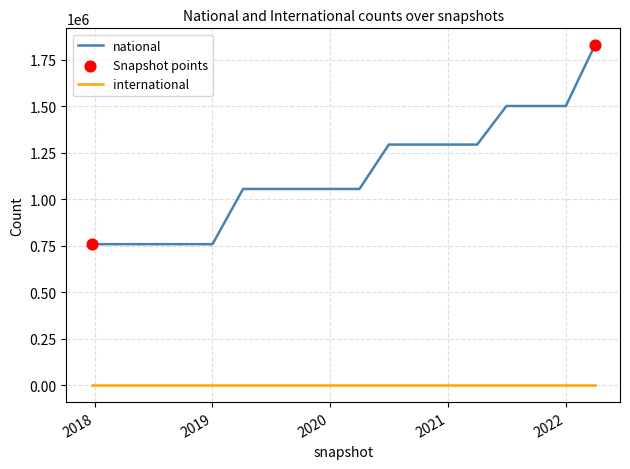

What is the difference between the maximum and minimum values in the national series?

1070175